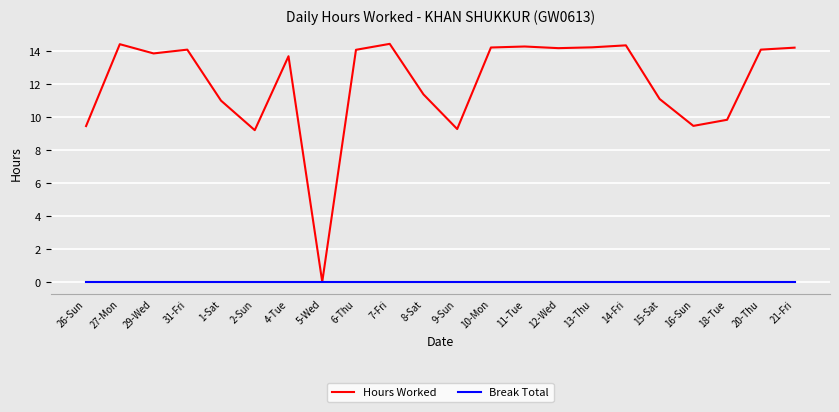

Rank the series at 11-Tue from highest to lowest value.

Hours Worked, Break Total